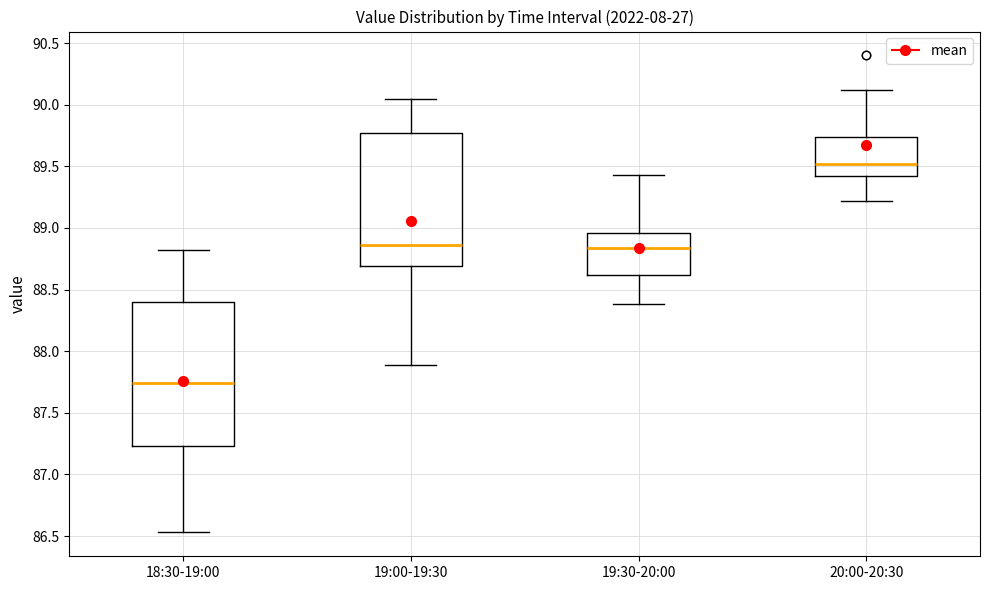

Which box's median line is the lowest?

18:30-19:00